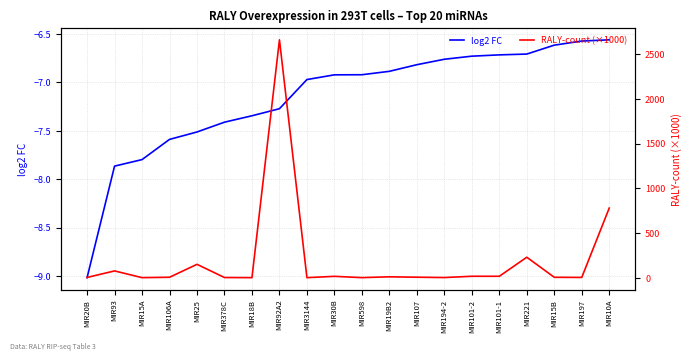

The RALY-count (×1000) series shows 5.9 at MIR19B2. True or false?

False